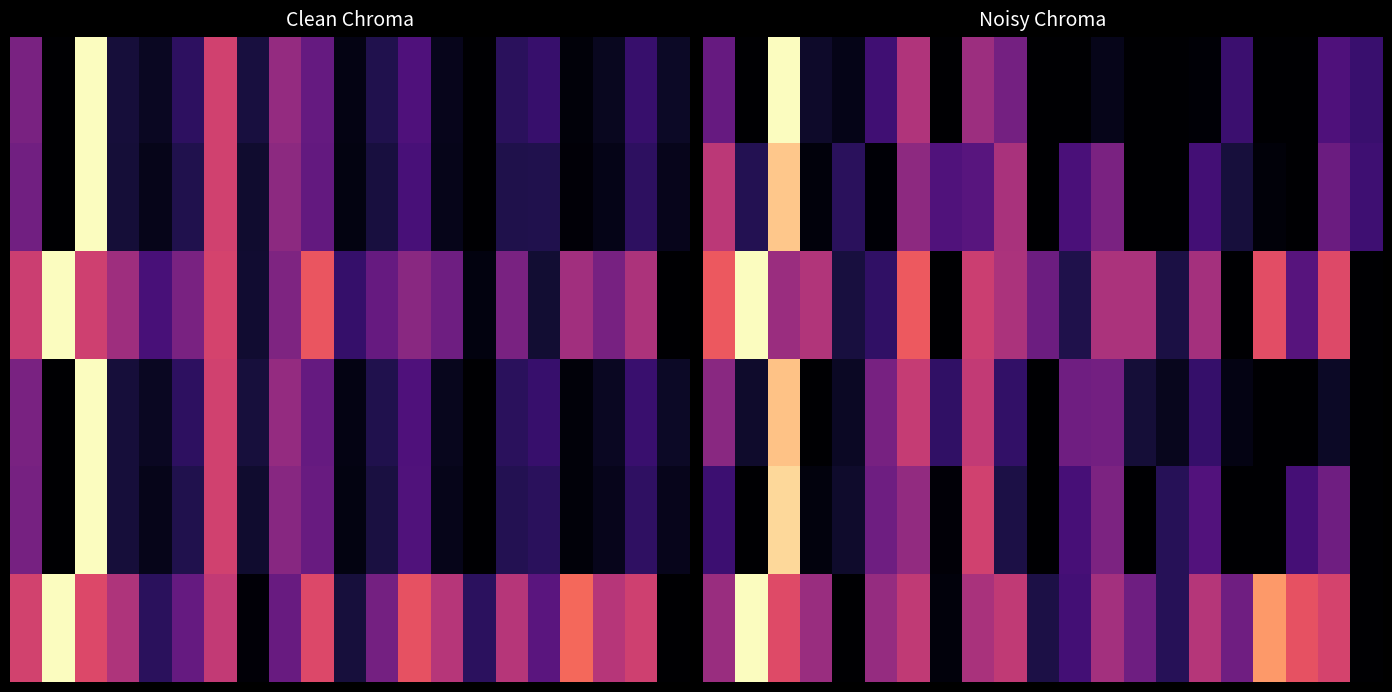

Which series has the largest total across all categories?

5